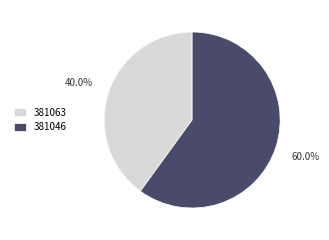

To the nearest percent, what is the average slice percentage?

50%